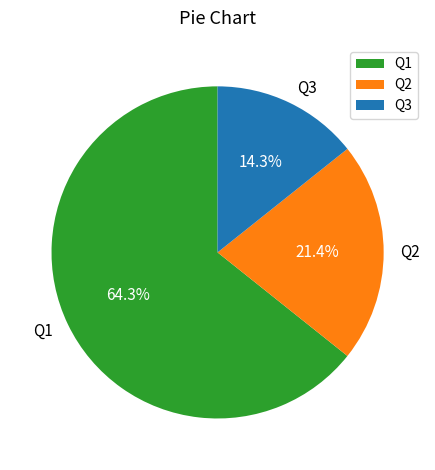

Rank the categories by value from highest to lowest.

Q1, Q2, Q3